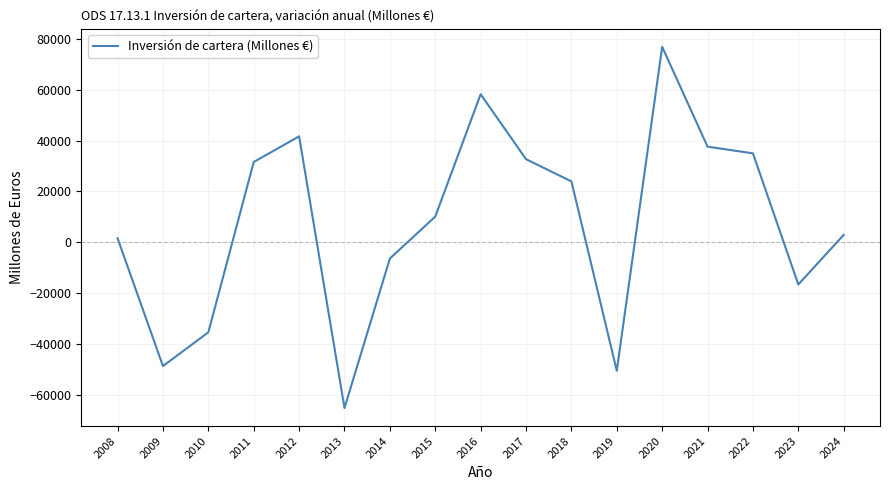

Which category has the highest value across all series?

2020